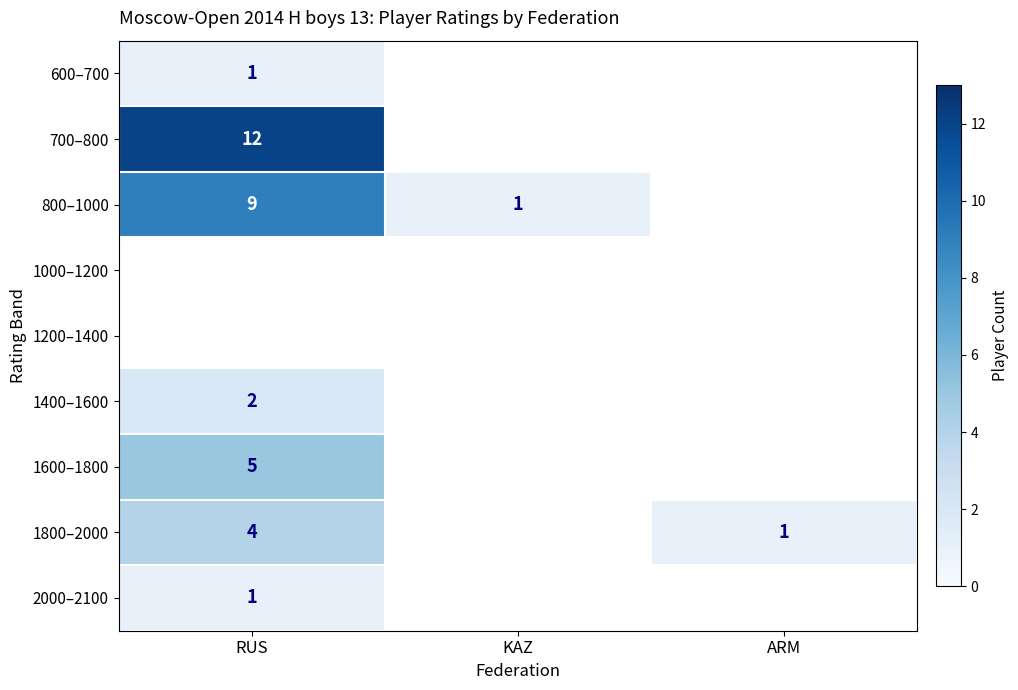

The value of 1600–1800 at RUS is 8. True or false?

False